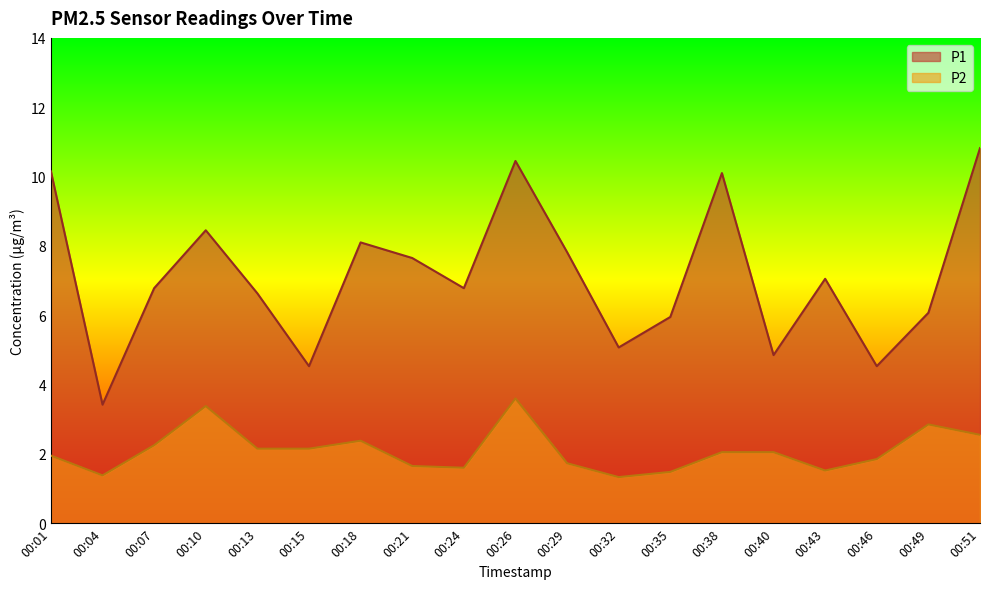

Which category has the highest value in the P2 series?

00:26